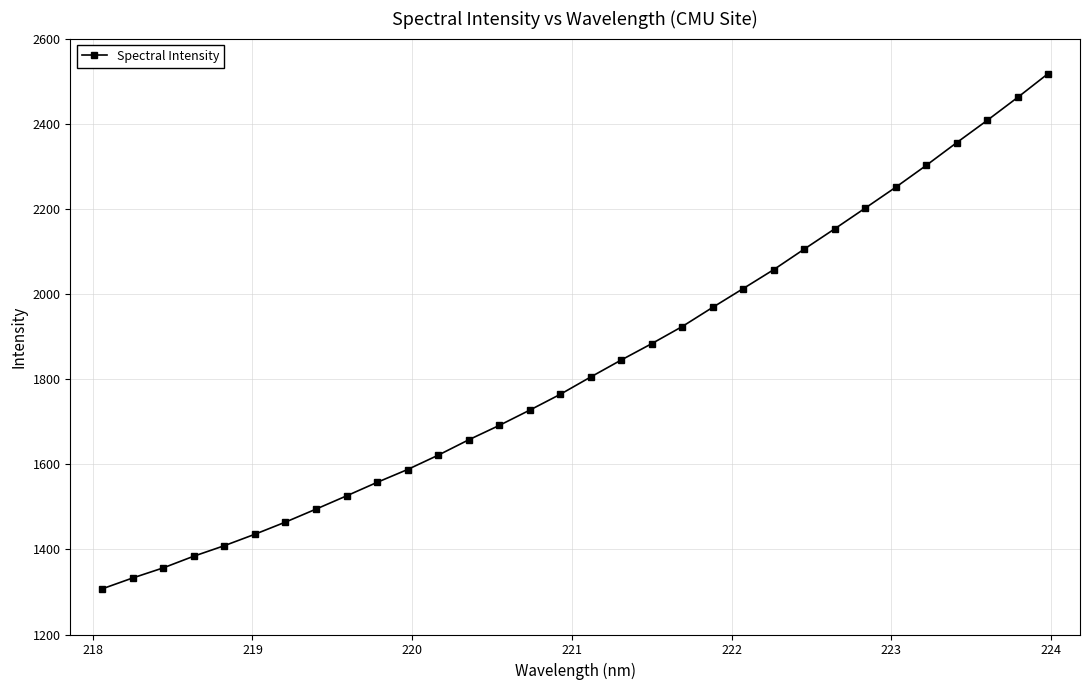

What is the maximum value shown in the chart?

2517.5